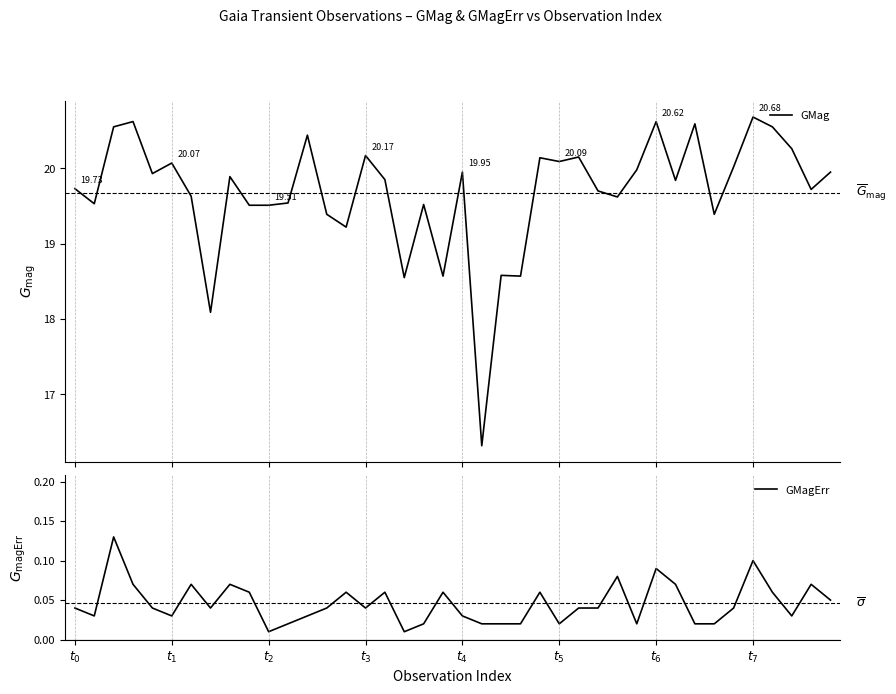

What is the difference between the highest and lowest values at $t_{4}$?

19.9